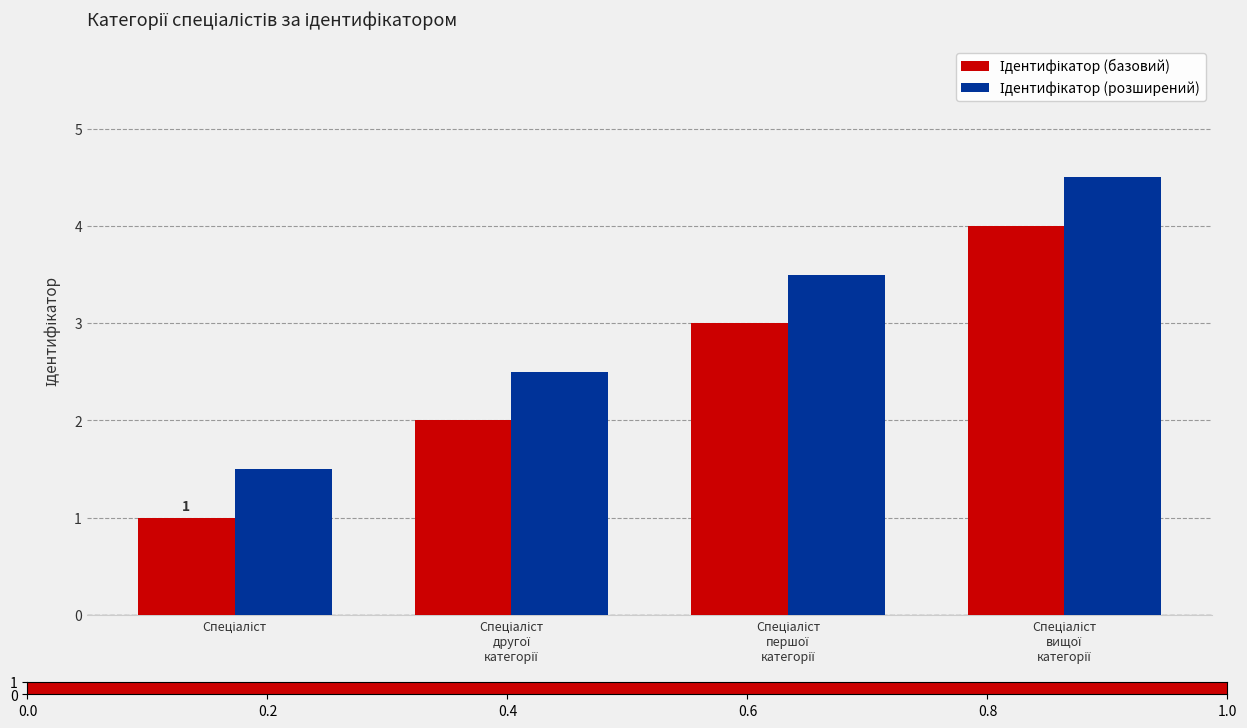

What is the greatest value displayed?

4.5